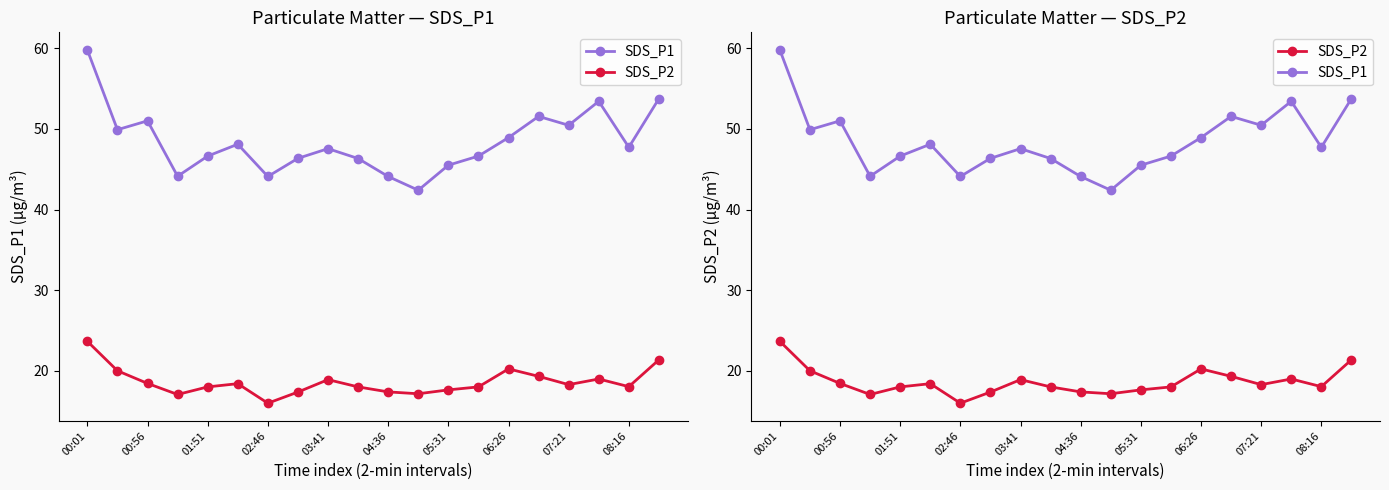

How many interior local valleys does the SDS_P1 series have?

6